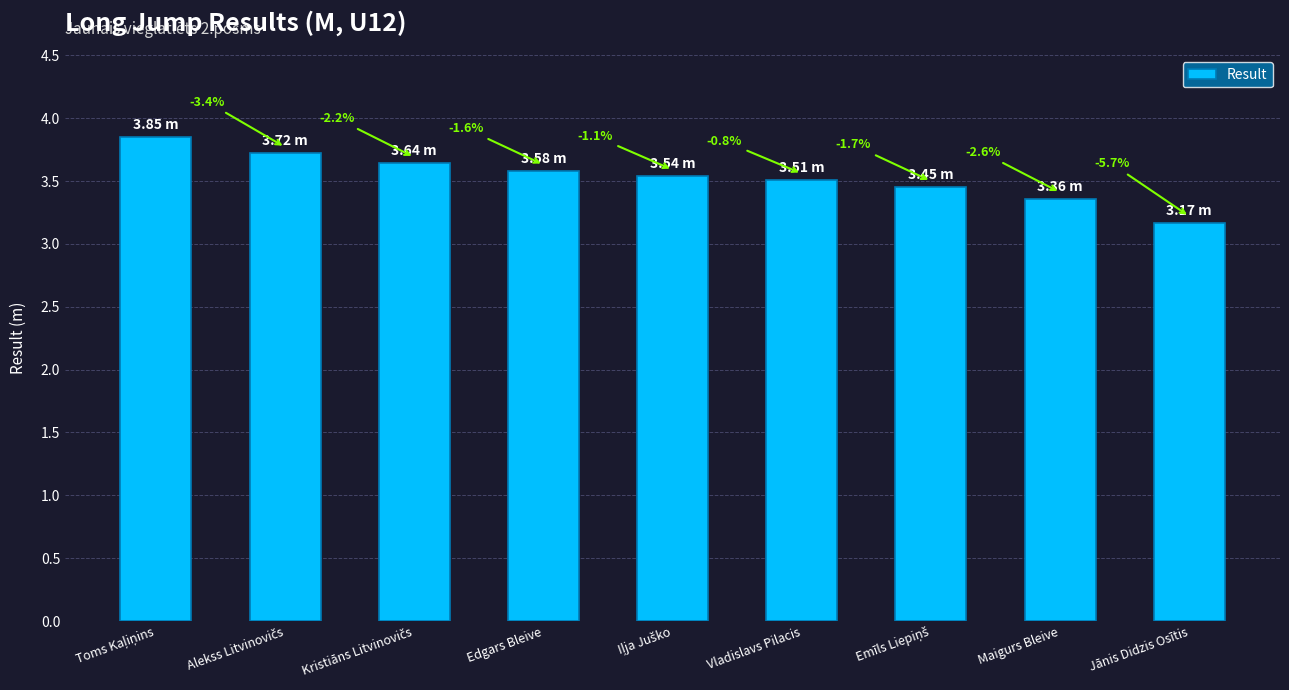

Does the chart contain any negative values?

No